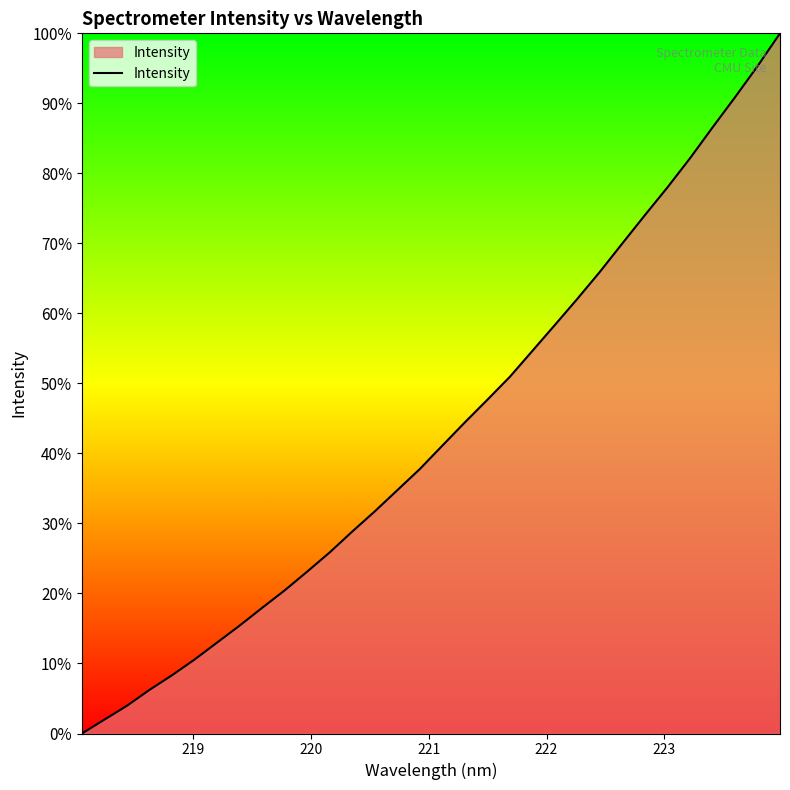

What is the maximum value shown in the chart?

100.0